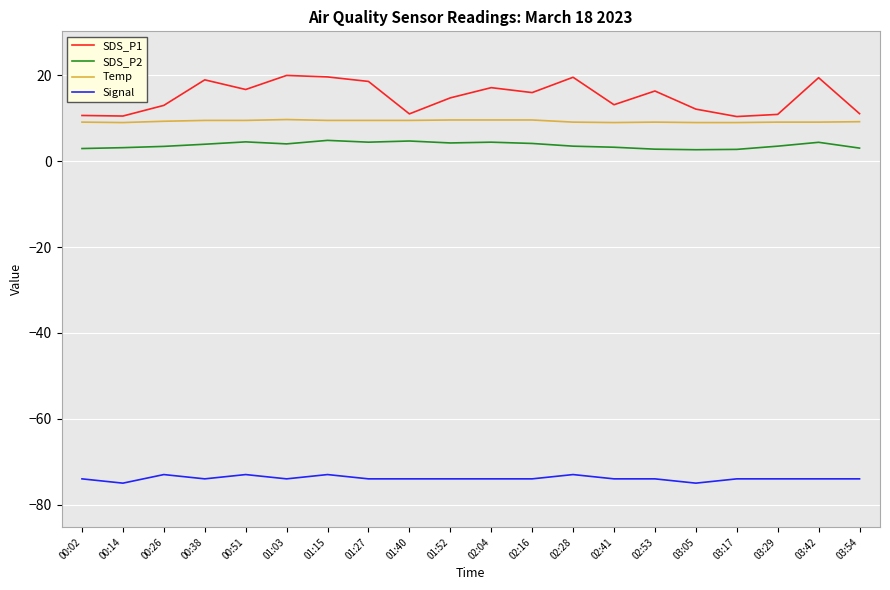

Rank the series by their maximum value, from lowest to highest.

Signal, SDS_P2, Temp, SDS_P1